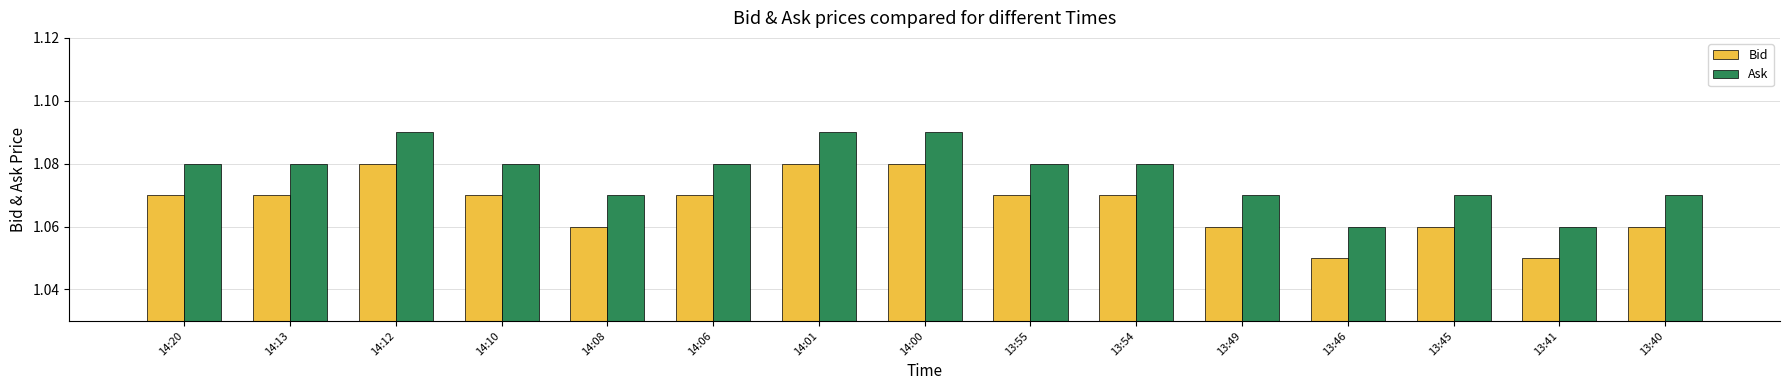

Count the Bid values in the range 1 to 2.

15